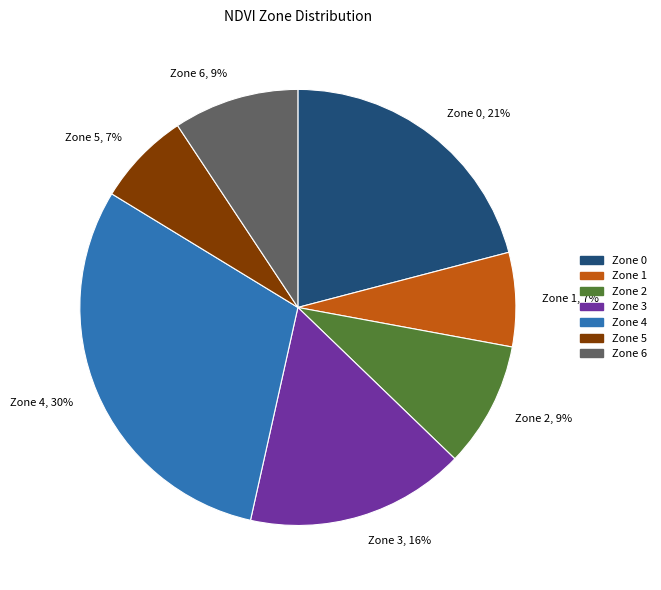

Do Zone 3, 16% and Zone 2, 9% together represent more than half of the pie?

No